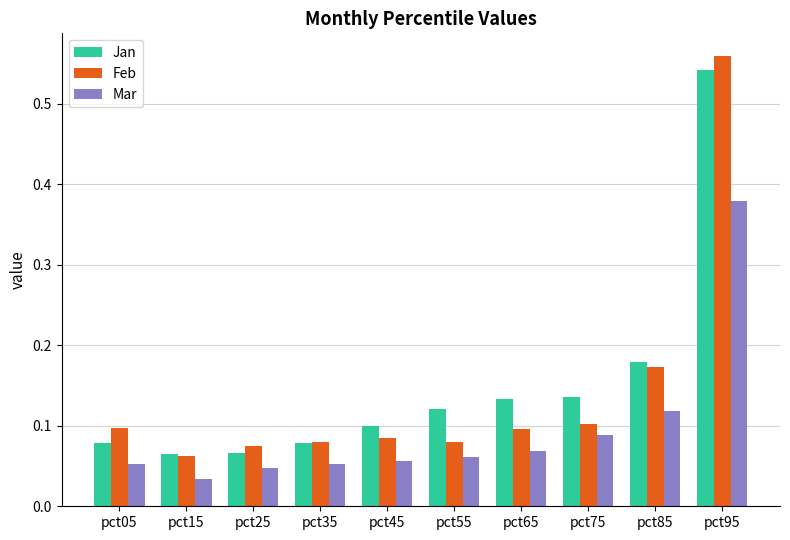

At pct65, list the series in order from smallest to largest.

Mar, Feb, Jan